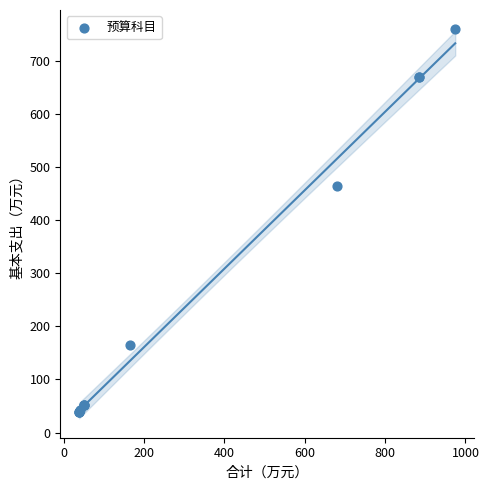

What Y value in the scatter plot is closest to 398?

463.6